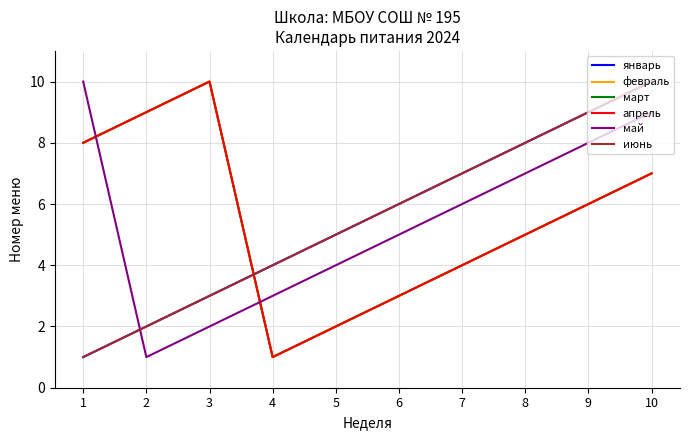

How many май values are between 3 and 8?

6